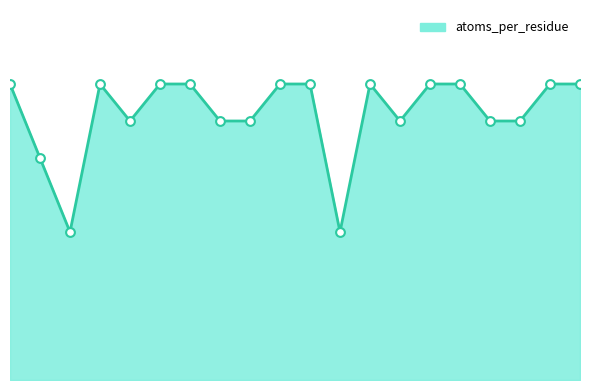

Is this an area chart (filled region under the line)?

Yes